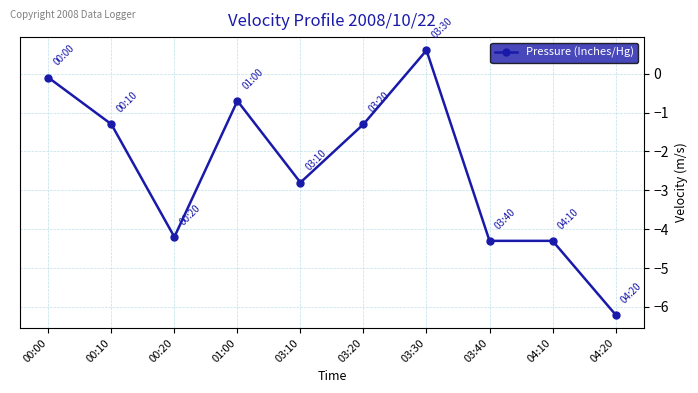

Reading left to right, what are all the values shown in this chart?

-0.1	-1.3	-4.2	-0.7	-2.8	-1.3	0.6	-4.3	-4.3	-6.2